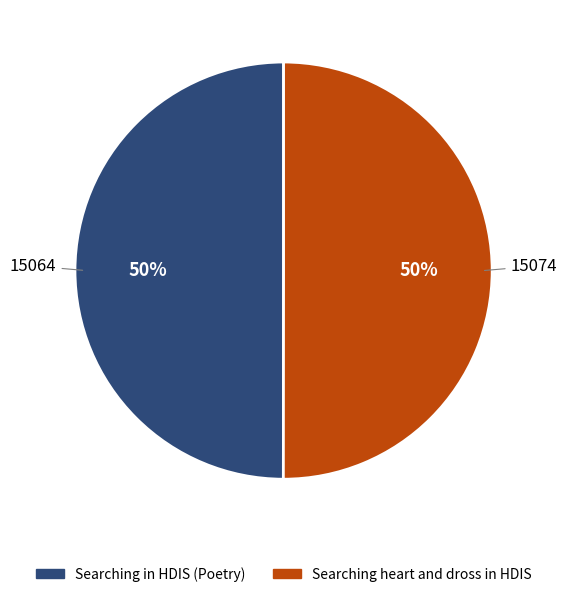

To the nearest percent, what portion does Searching in HDIS (Poetry) represent?

50%